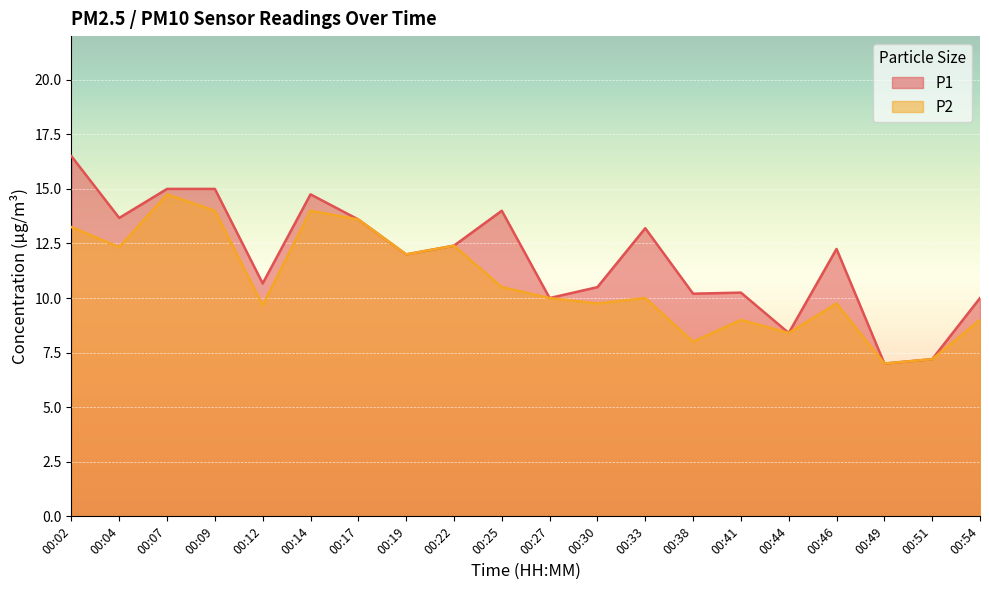

Where does the P1 series first go above 12?

00:02